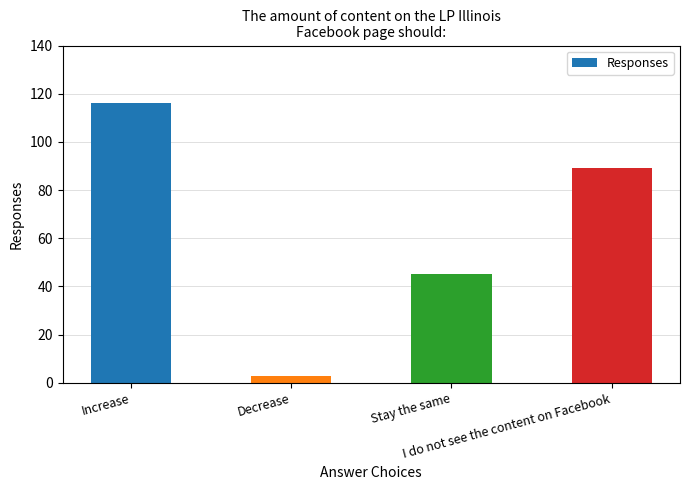

What is the change in value from Increase to Stay the same?

-71